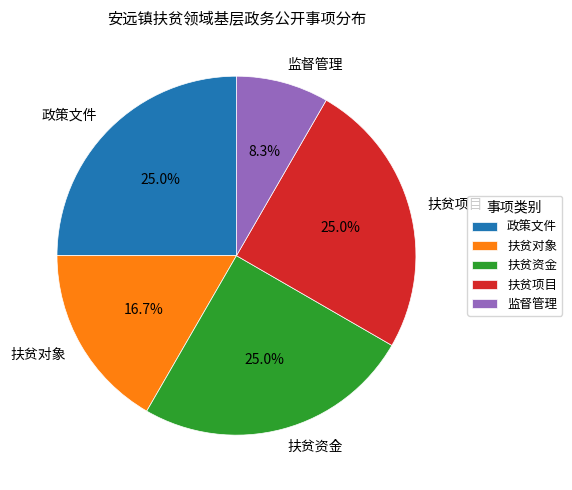

What is the ratio of the value at 扶贫资金 to the value at 监督管理?

3.0